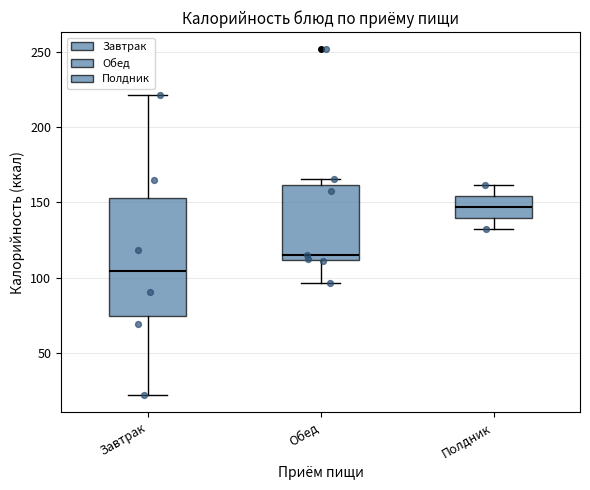

Which box is the tallest, from its lower edge to its upper edge?

Завтрак